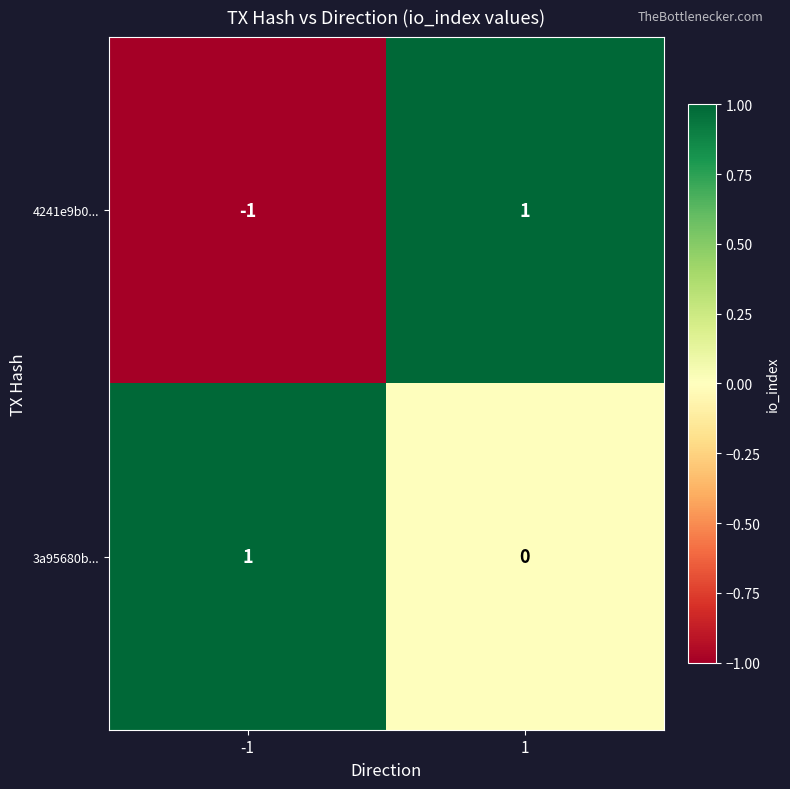

Is it true that 4241e9b0... equals -1 at -1?

True